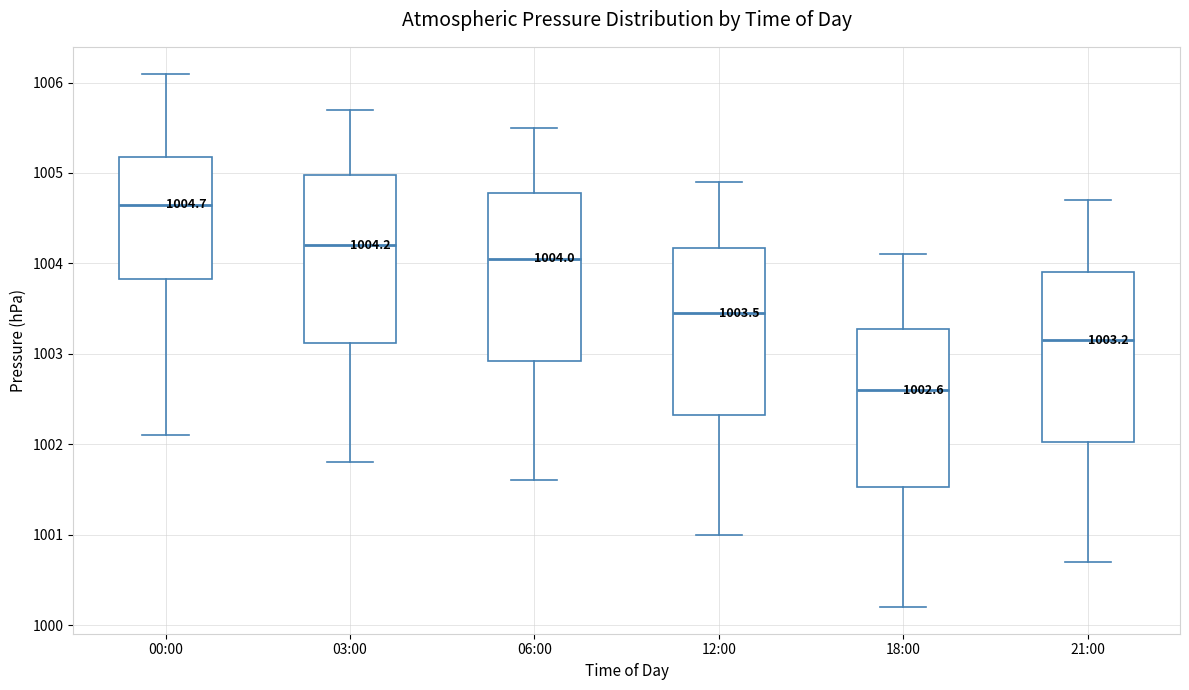

Which box has the highest median line?

00:00